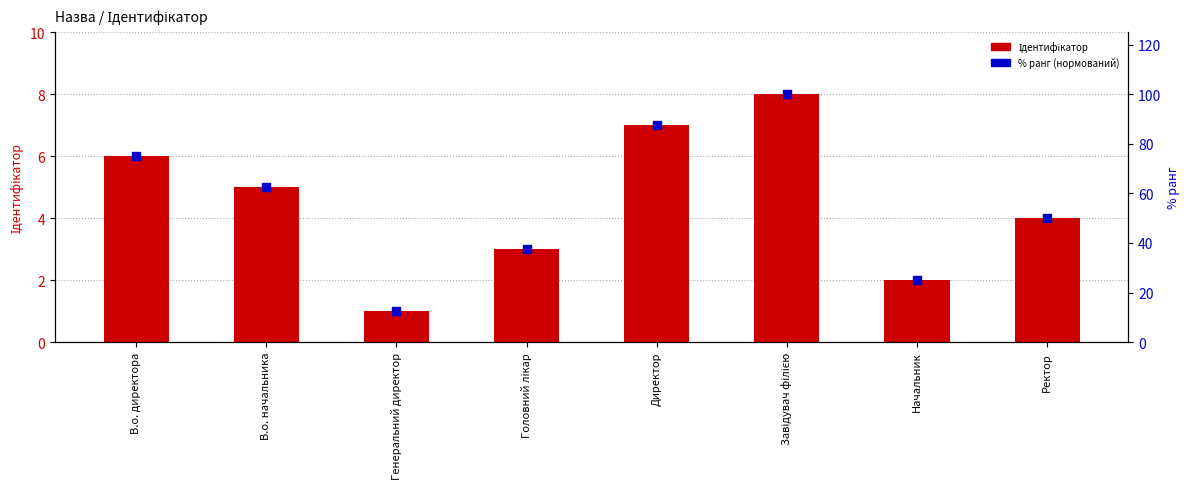

What is the total value across all series at В.о. директора?

81.0